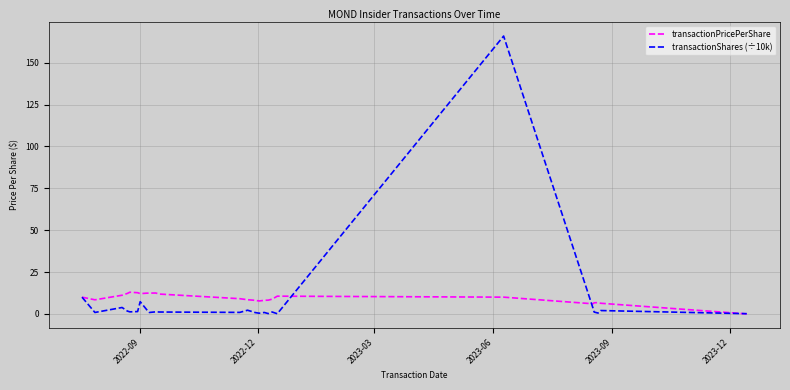

What is the maximum value for transactionShares (÷10k)?

165.9